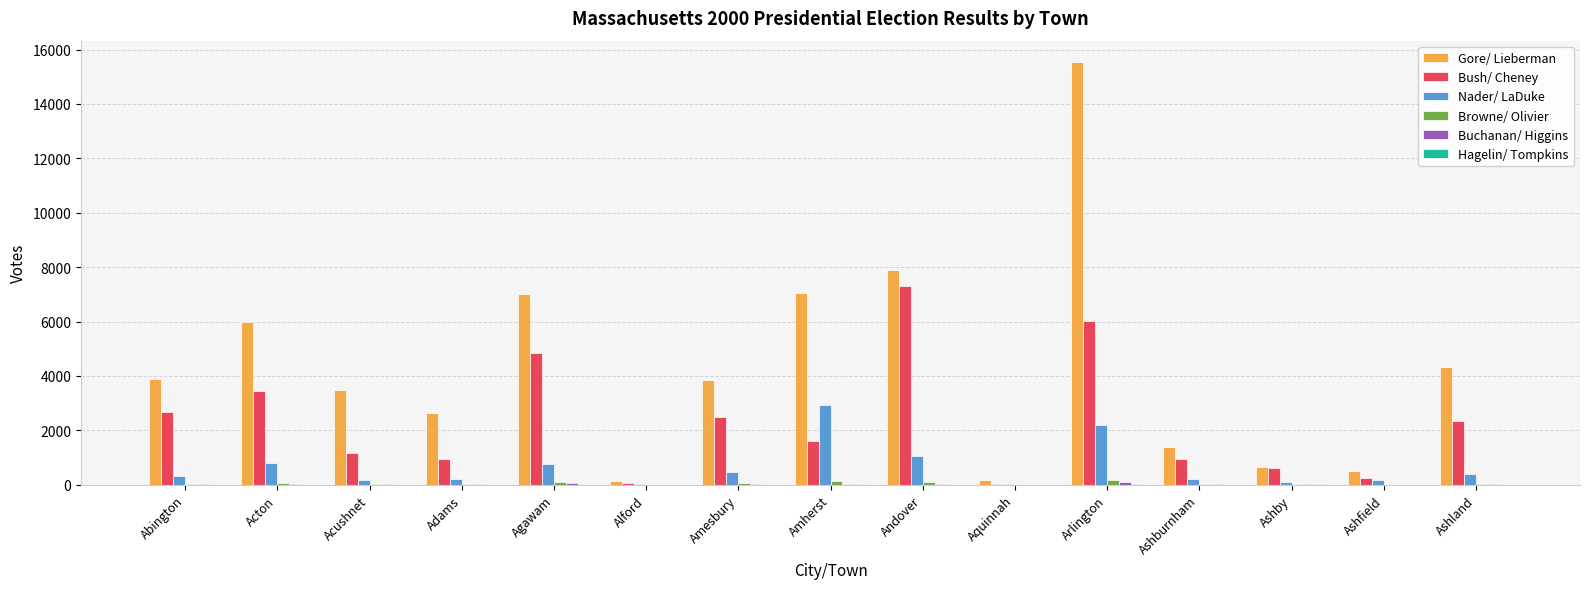

What is the total value across all series at Acushnet?

4868